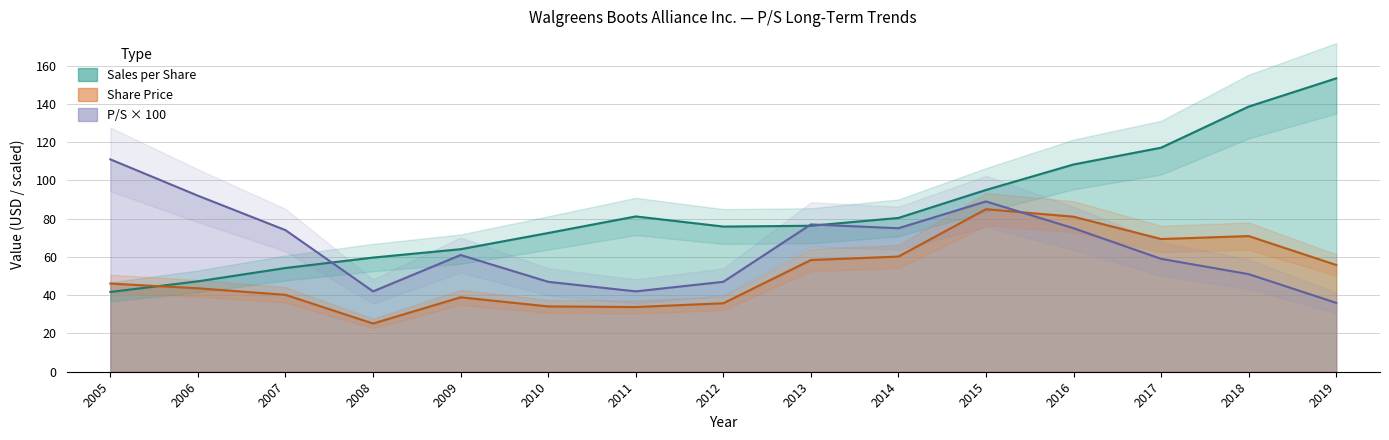

True or false: P/S Ratio has more than 0 points higher than both neighbors.

True